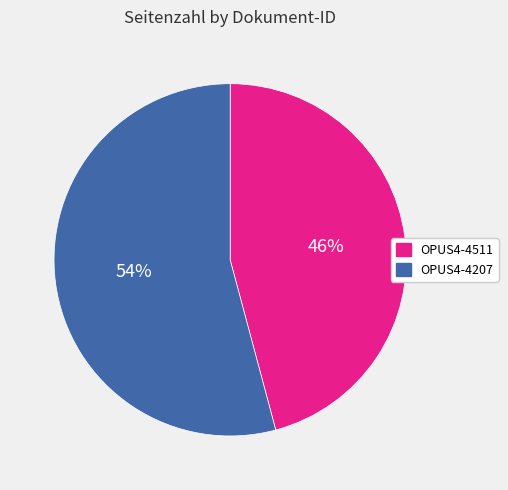

Which slice is the largest?

OPUS4-4207